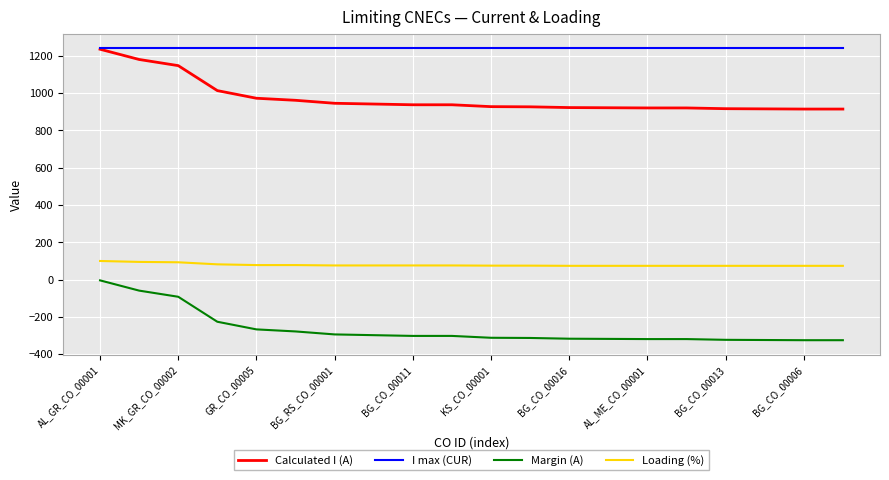

What is the maximum value shown in the chart?

1240